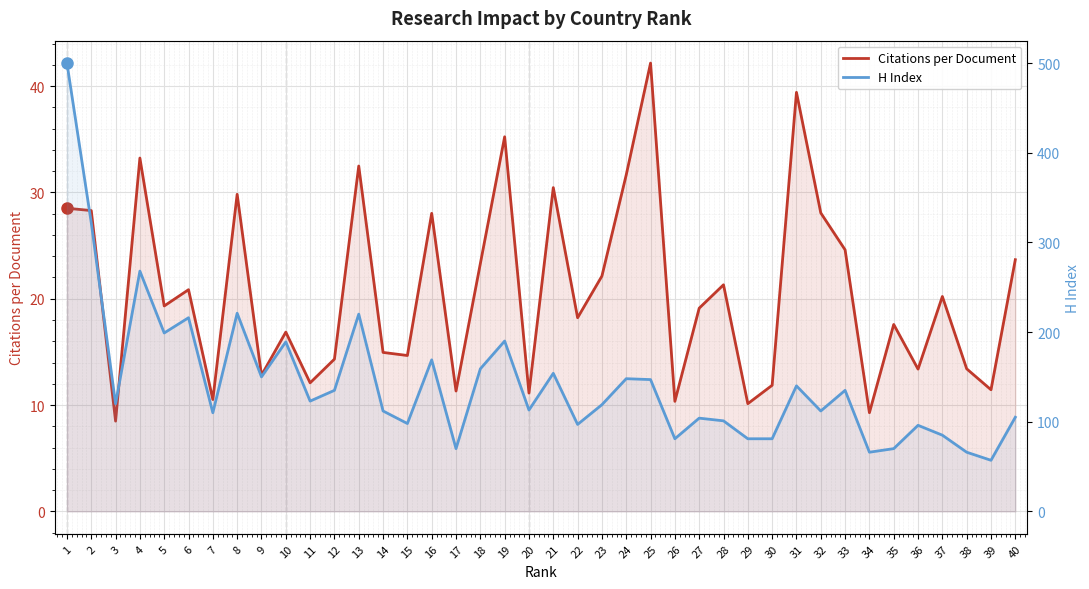

True or false: Citations per Document and H Index cross at least once.

False